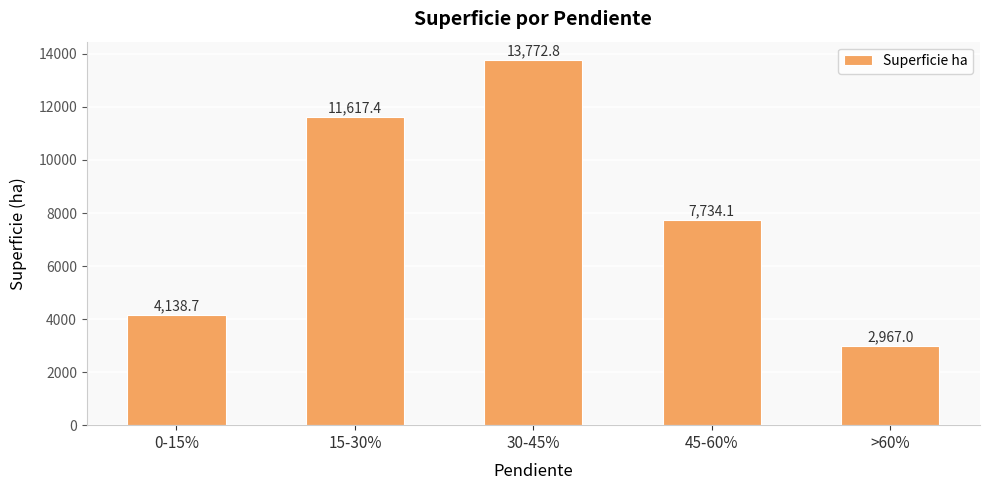

What is the label of the 2nd bar from the left?

15-30%